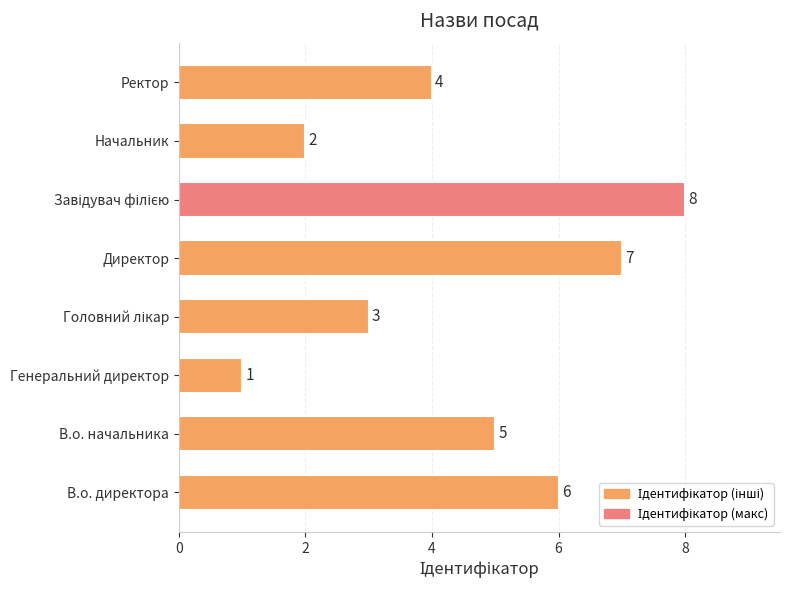

Count the number of data series in this chart.

1